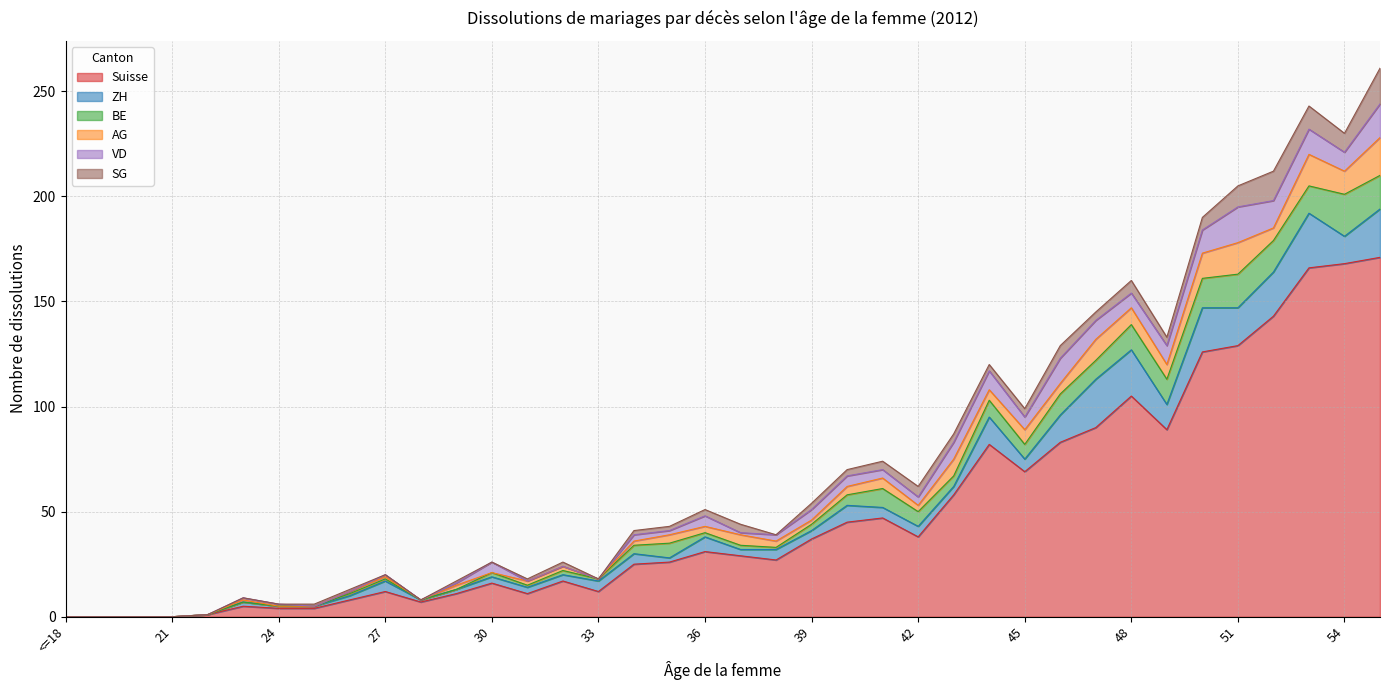

At which label is AG closest to 9?

43